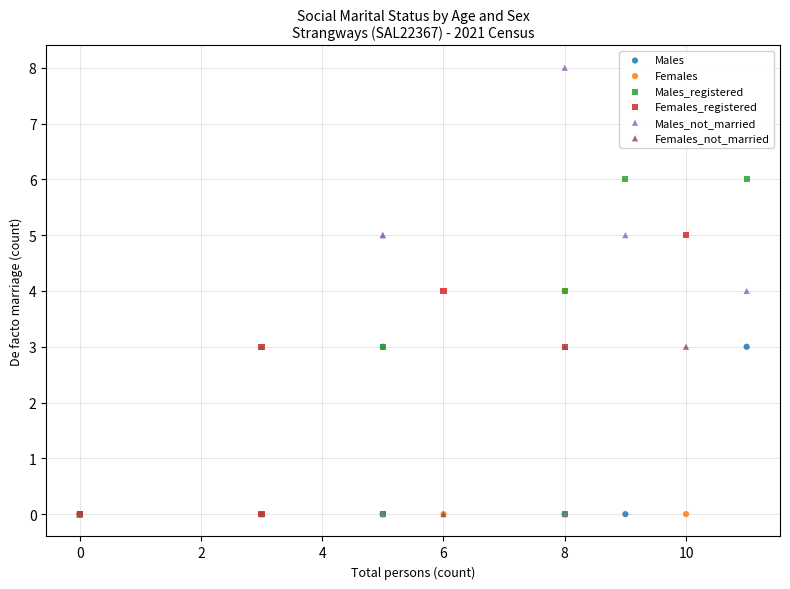

What are all the series names shown in the legend?

Males, Females, Males_registered, Females_registered, Males_not_married, Females_not_married